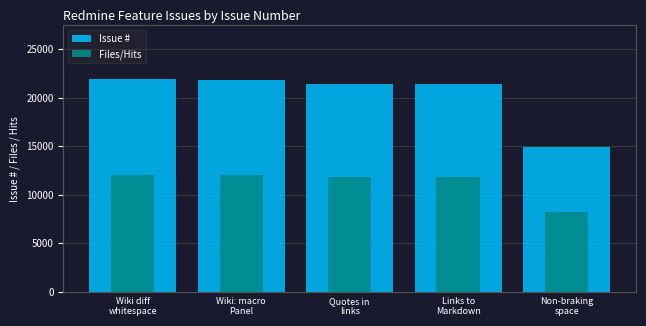

Which series has the largest range (max minus min)?

Issue #